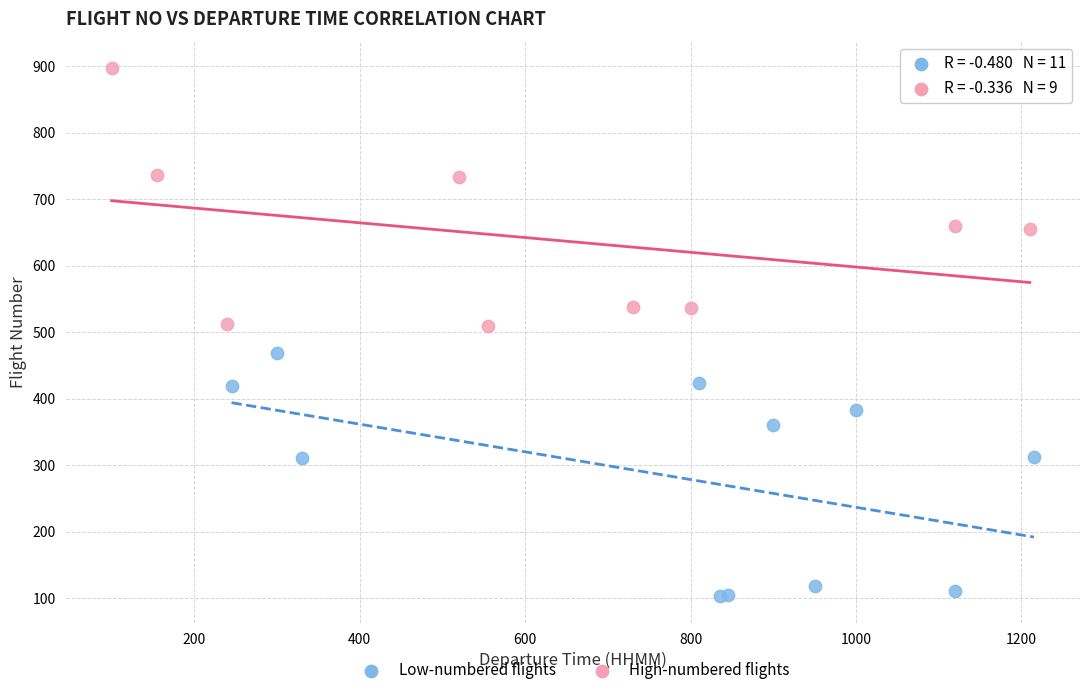

What are all the series names shown in the legend?

Low-numbered flights, High-numbered flights